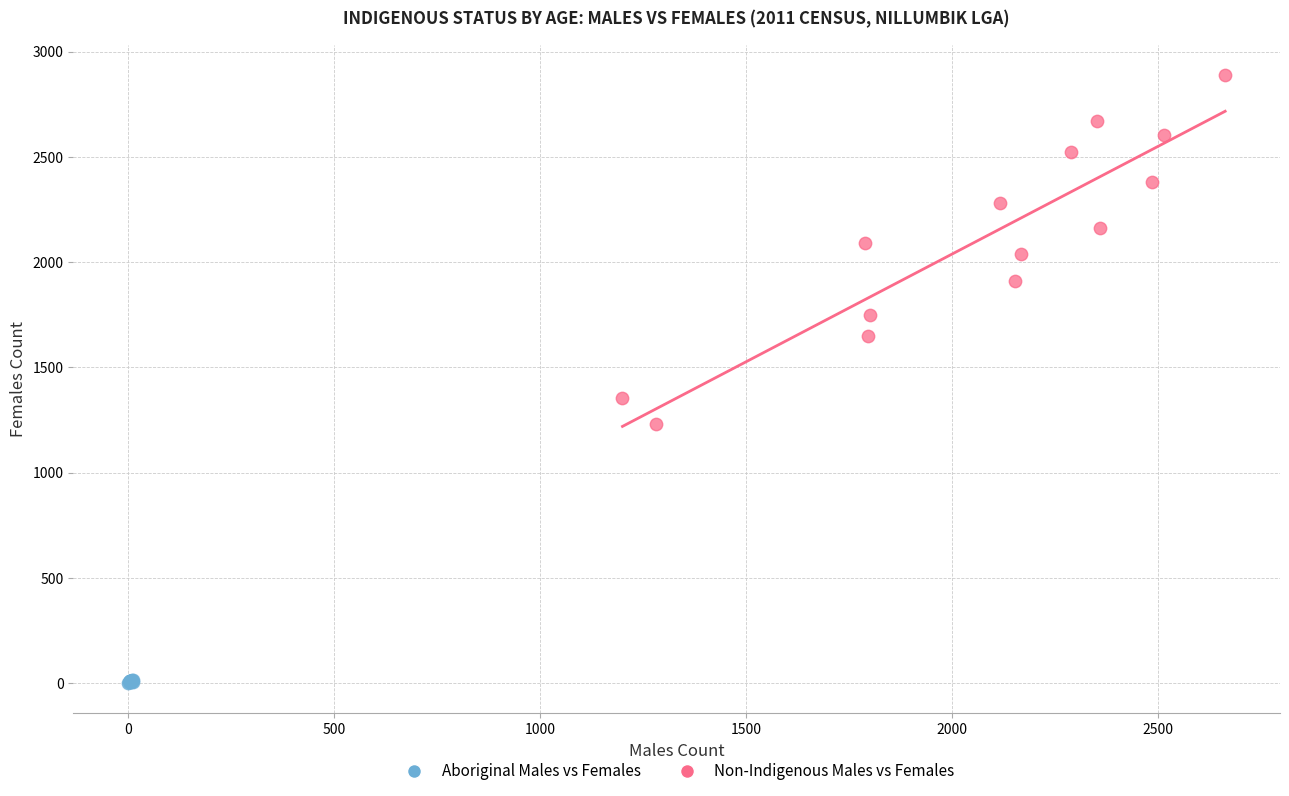

Which series has the largest Y range (max minus min)?

Non-Indigenous Males vs Females